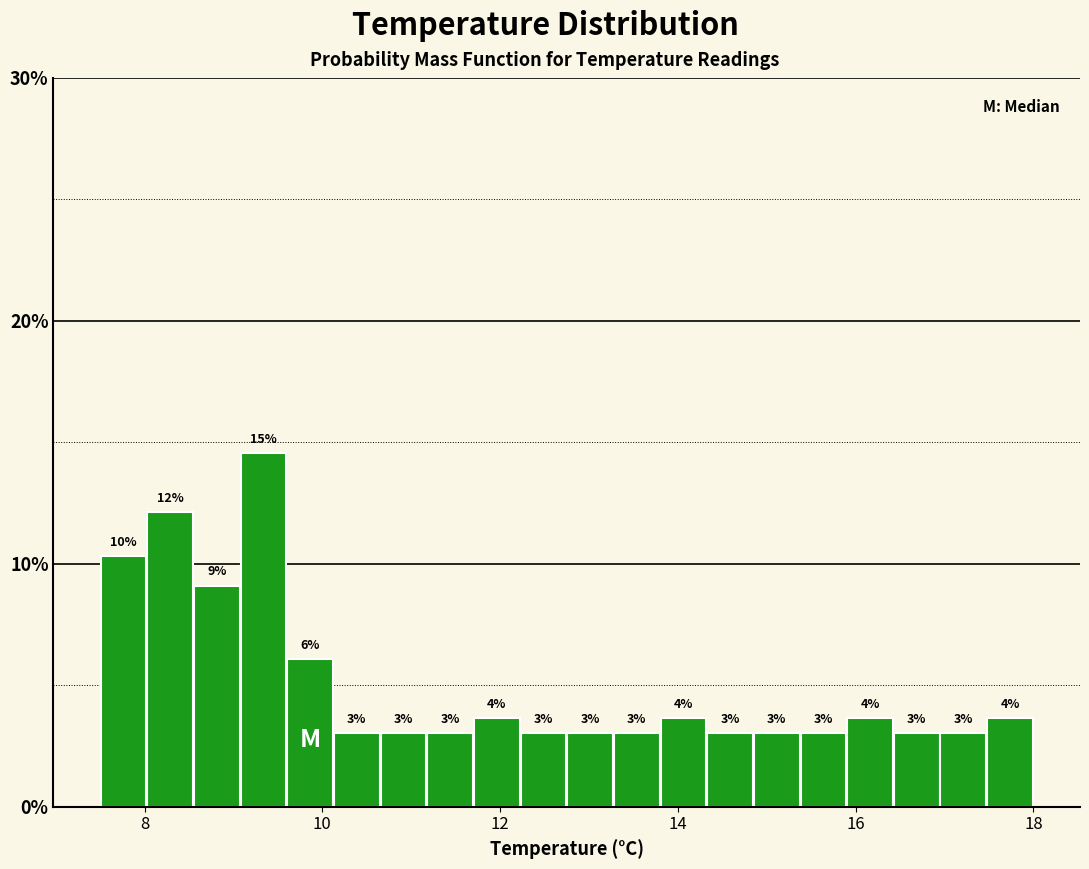

Around what value on the x-axis is the tallest bar? Give the approximate position of its centre, as read against the axis.

9.4